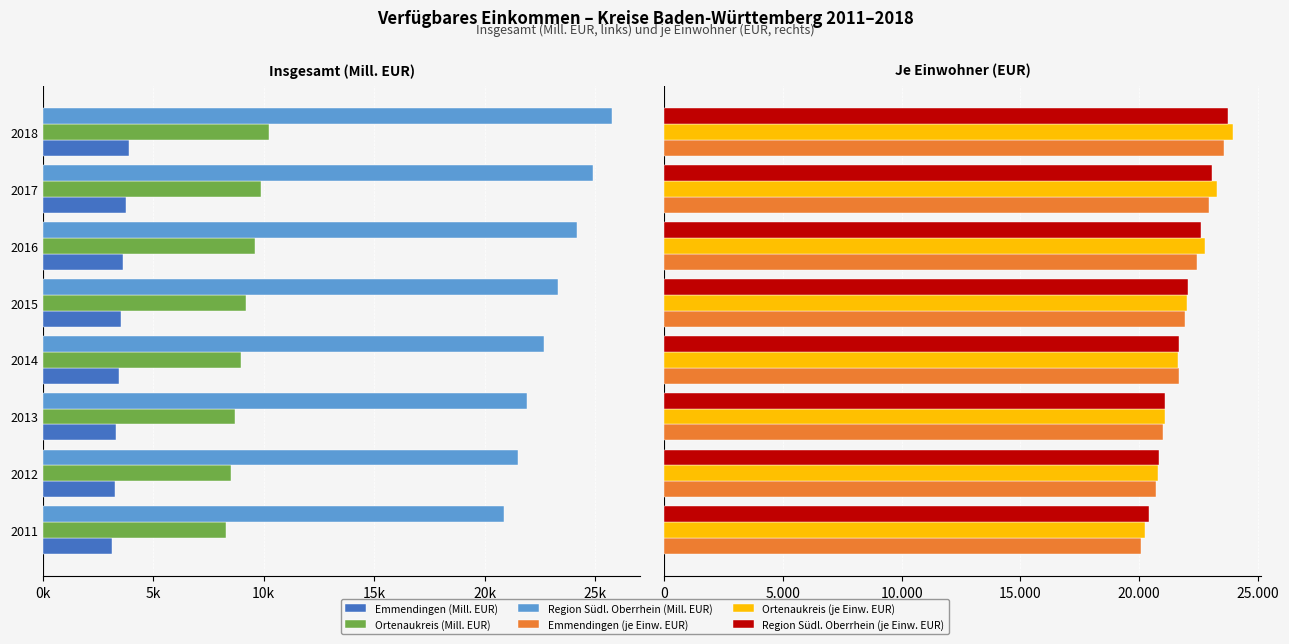

Are the bars grouped side by side (vs. stacked)?

Yes